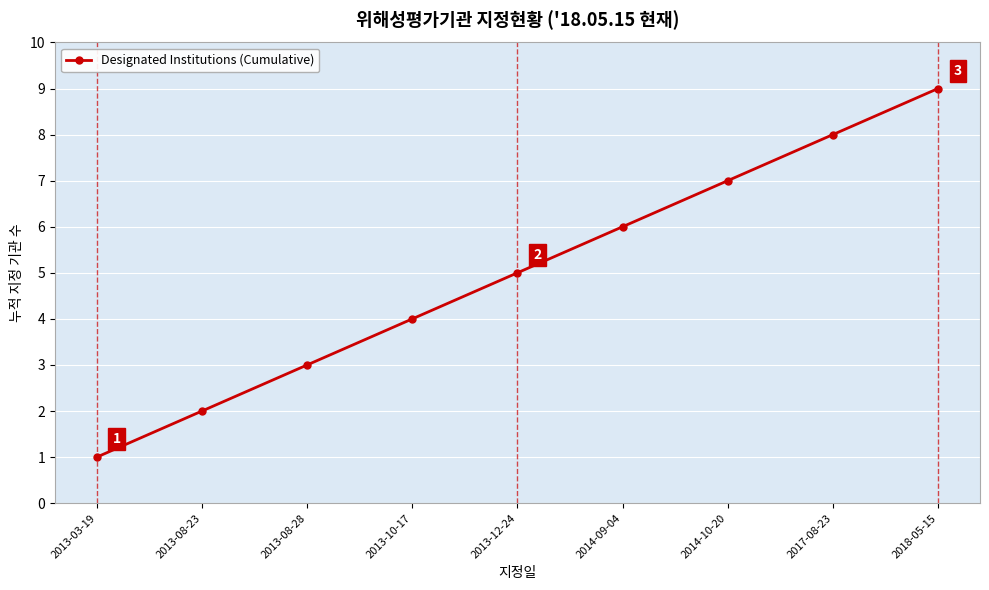

What is the smallest value displayed?

1